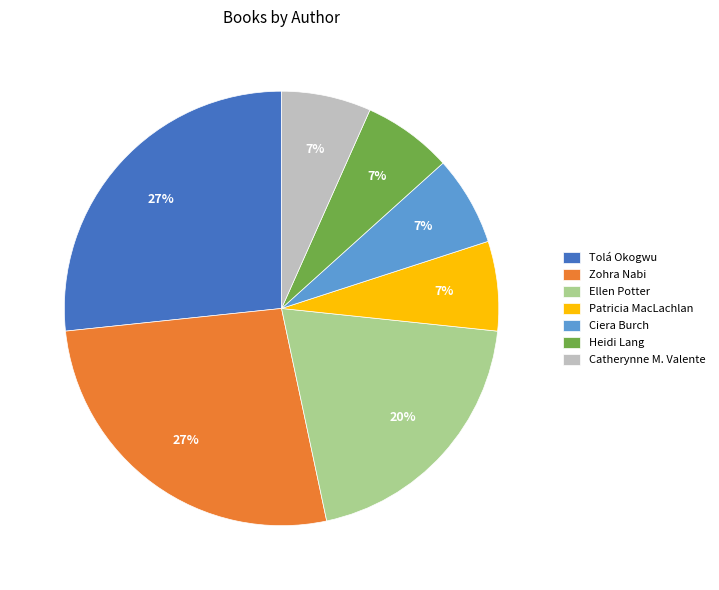

Combined, do Zohra Nabi and Tolá Okogwu account for over 50%?

Yes